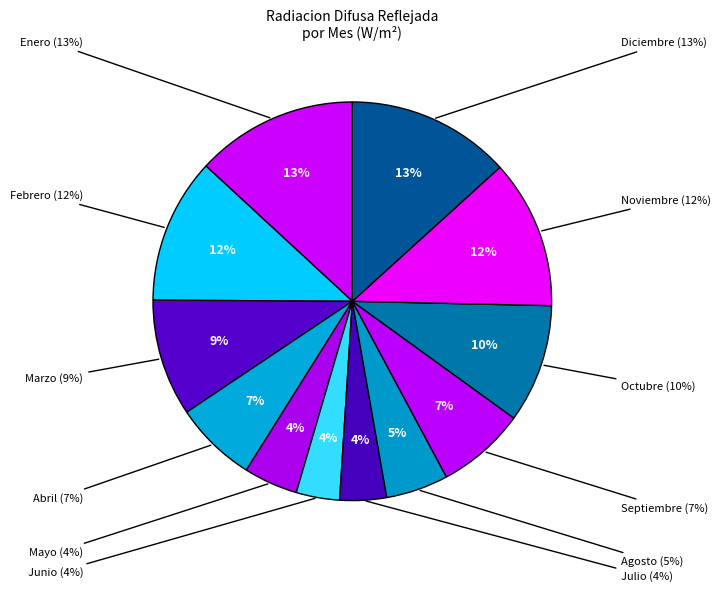

True or false: Abril accounts for 7% of the total.

True